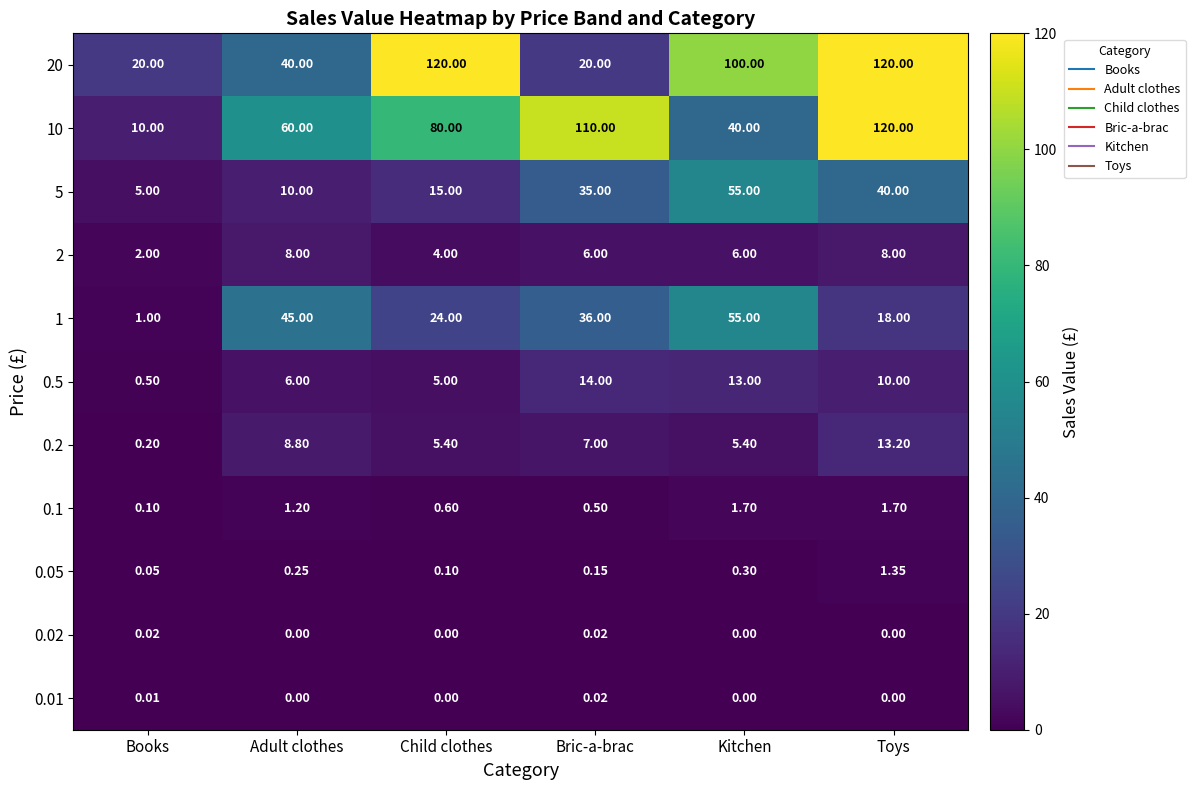

At how many categories does at least one series exceed 78?

4